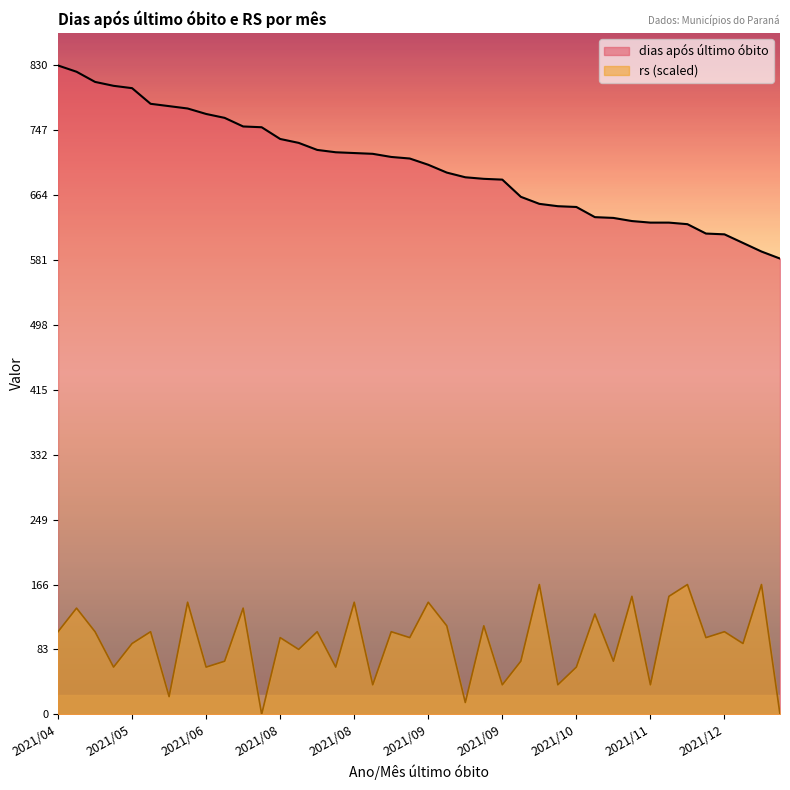

Rank the series by their average value, from highest to lowest.

dias após último óbito, rs (scaled)